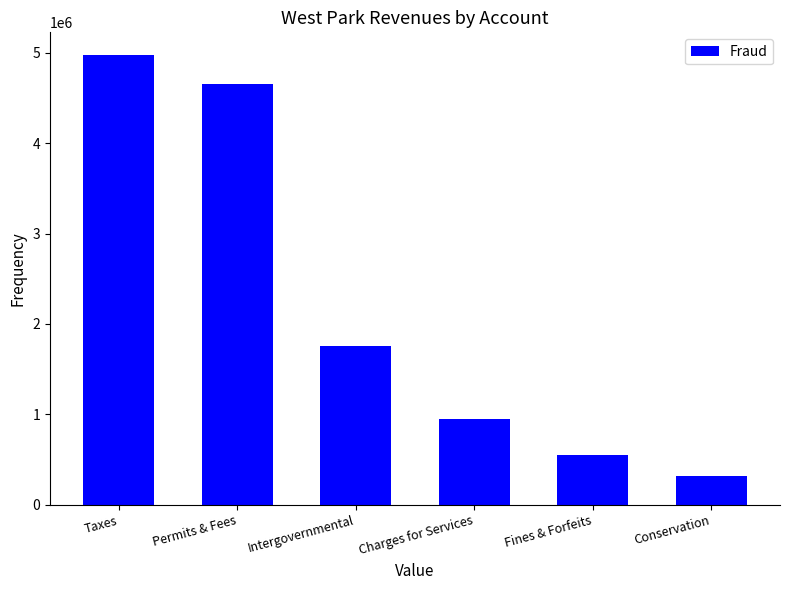

Reading left to right, what are all the values shown in this chart?

4976103	4651271	1758829	949271	550331	316728